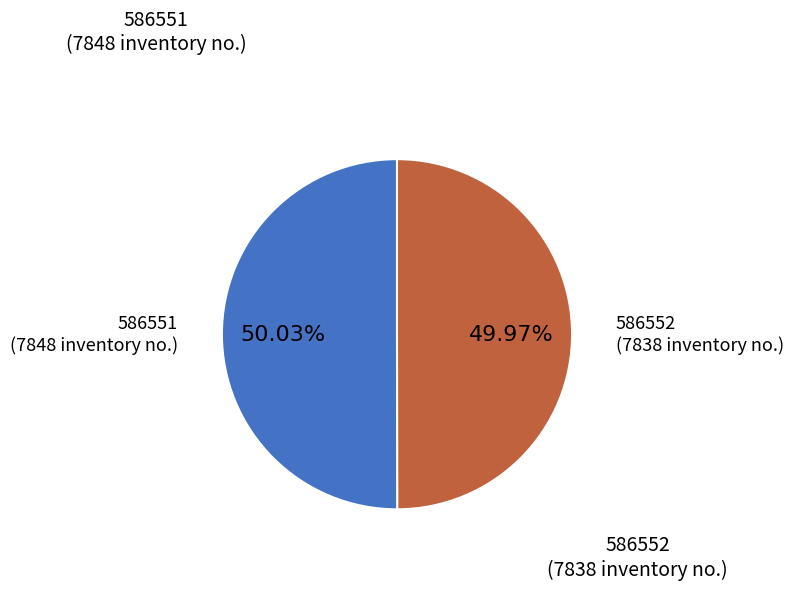

Is there a majority slice in this chart?

Yes